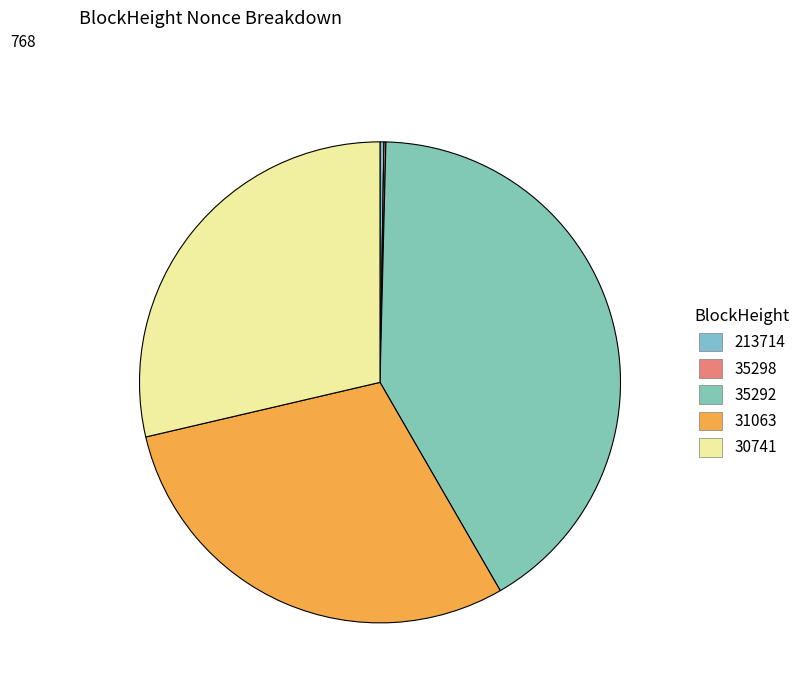

How much of the chart is everything except 31063?

70.3%